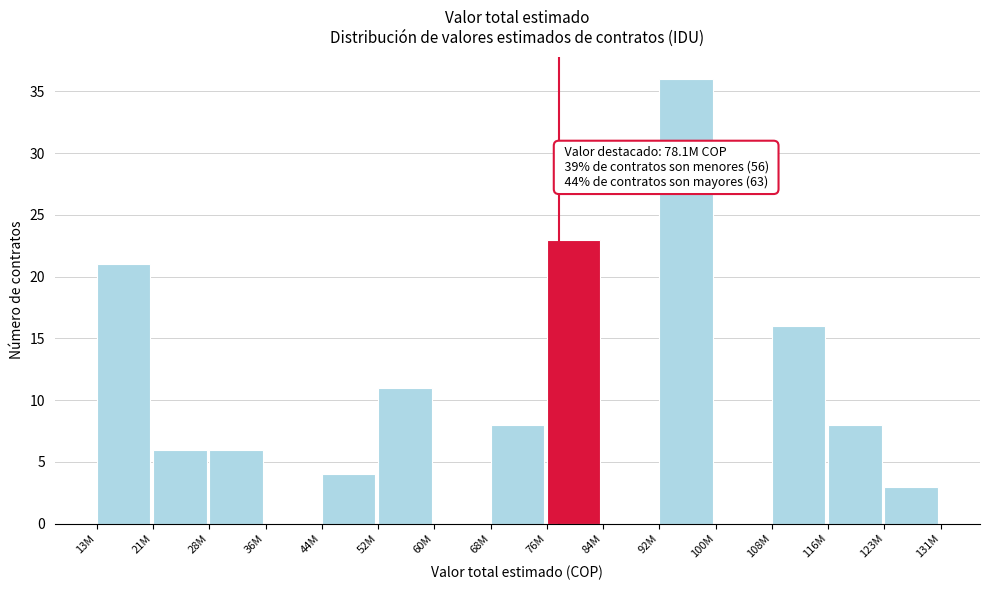

Reading left to right, transcribe all the data shown in this chart.

13M=21	21M=6	28M=6	36M=0	44M=4	52M=11	60M=0	68M=8	76M=23	84M=0	92M=36	100M=0	108M=16	116M=8	123M=3